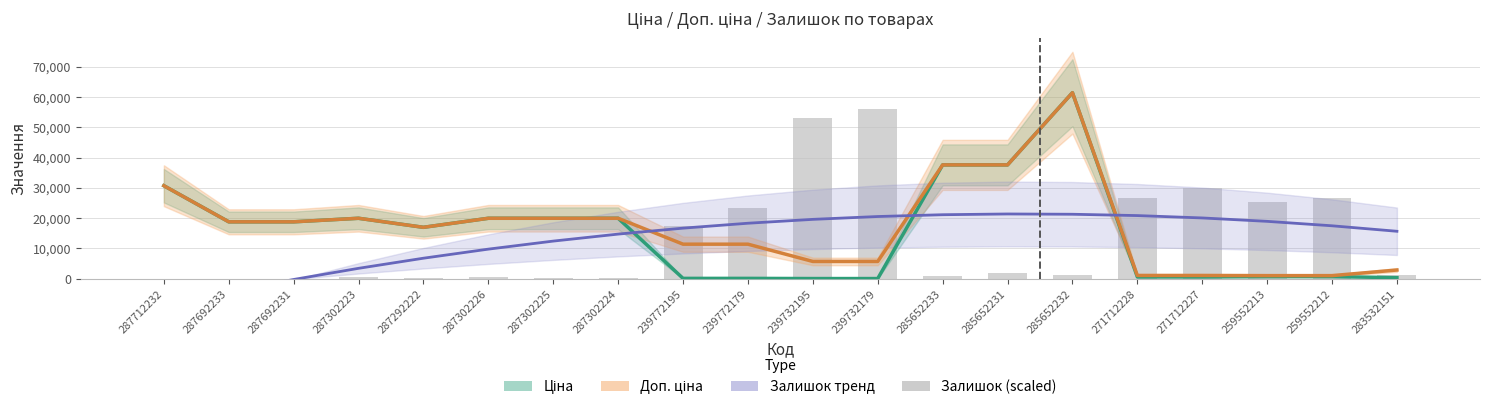

How many data points in Доп. ціна are less than 18796?

10